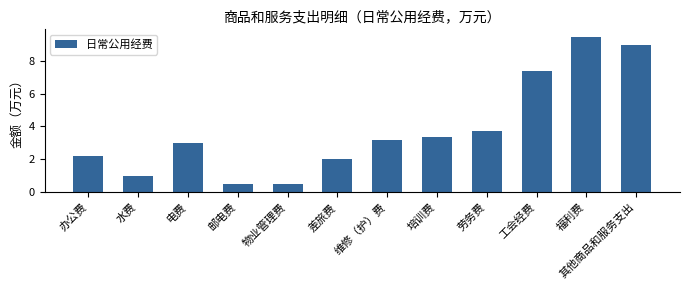

What is the difference between the second highest and minimum values?

8.4